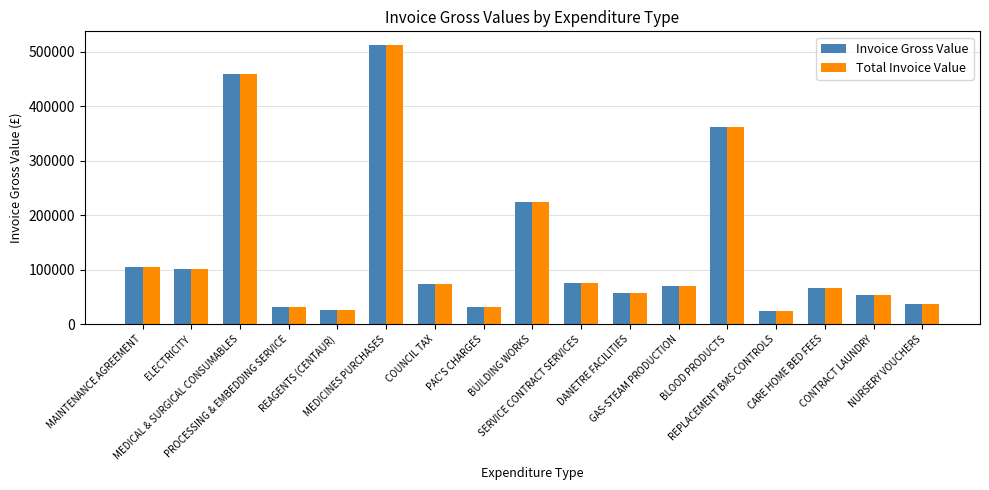

At how many categories does at least one series exceed 337179?

3